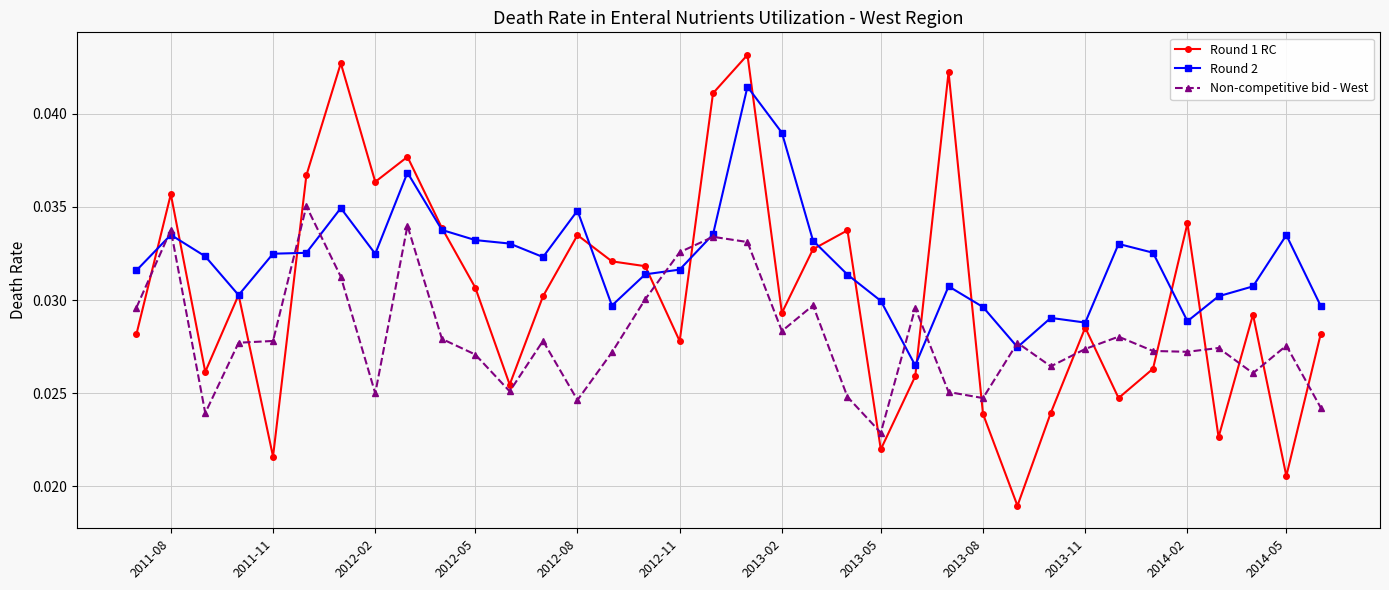

In Round 1 RC, how many points are lower than both neighbors (excluding endpoints)?

11